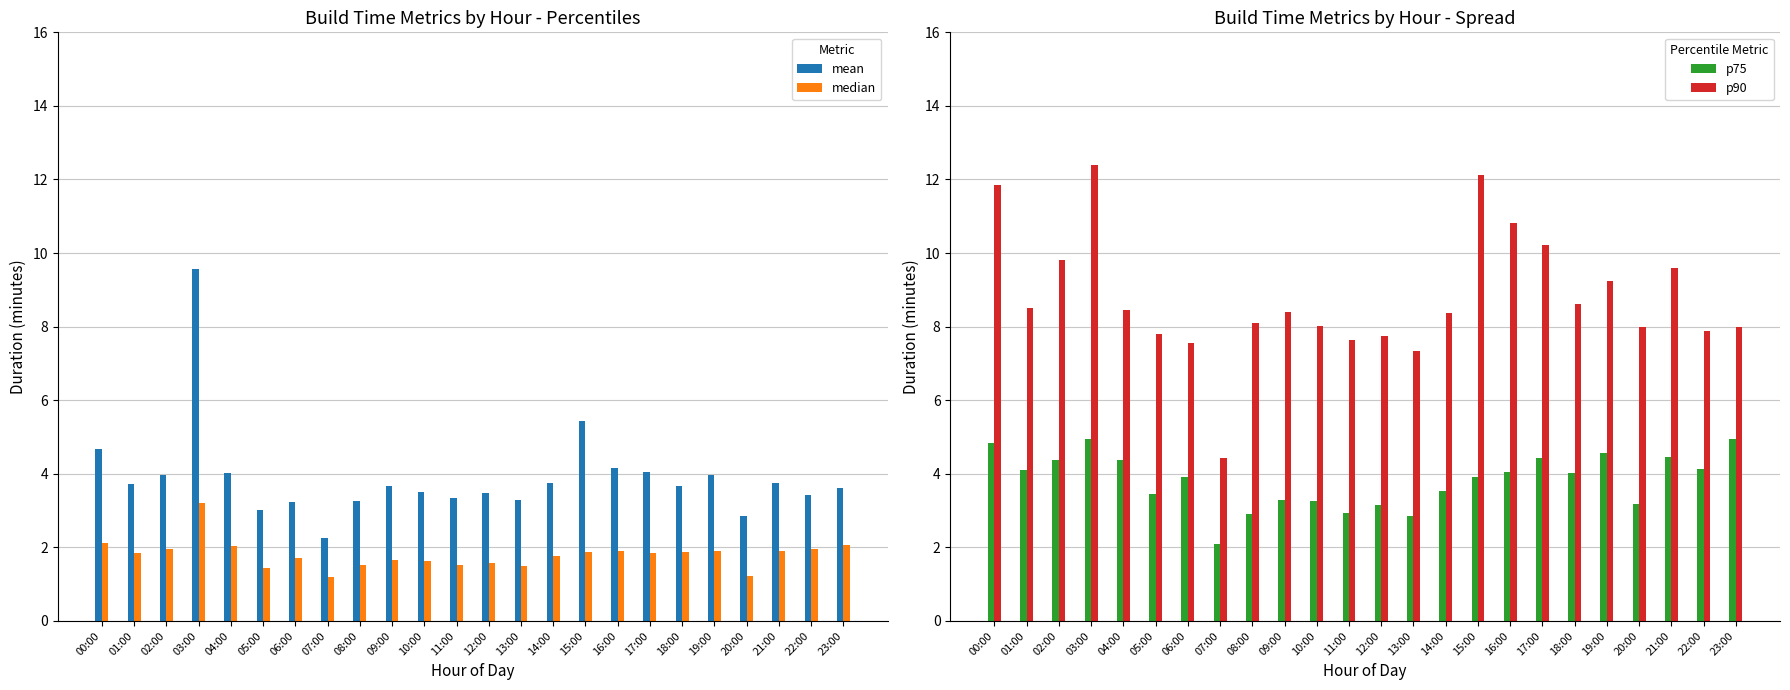

What is the maximum value for p75?

4.9